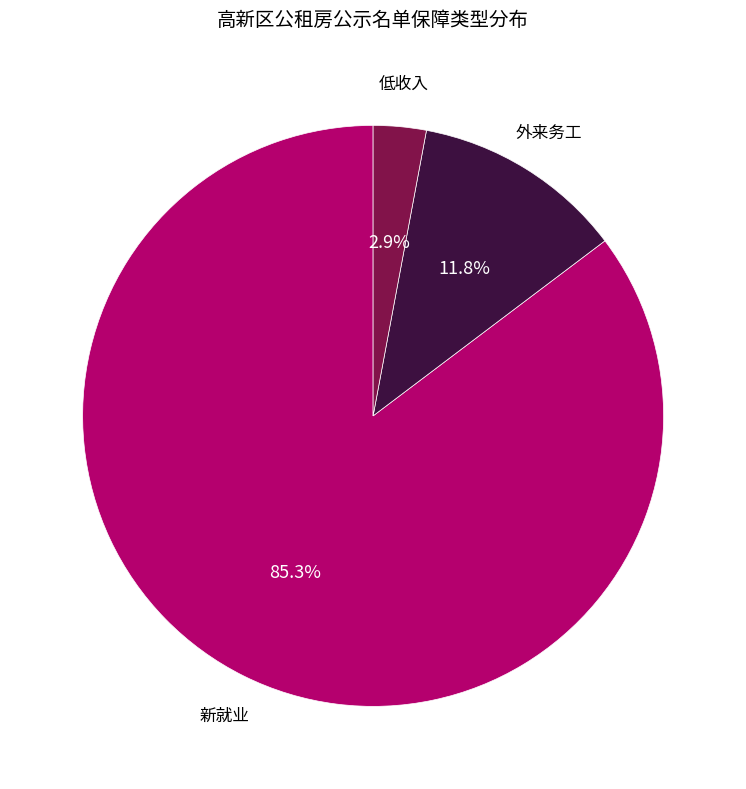

Count the number of slices in the pie.

3